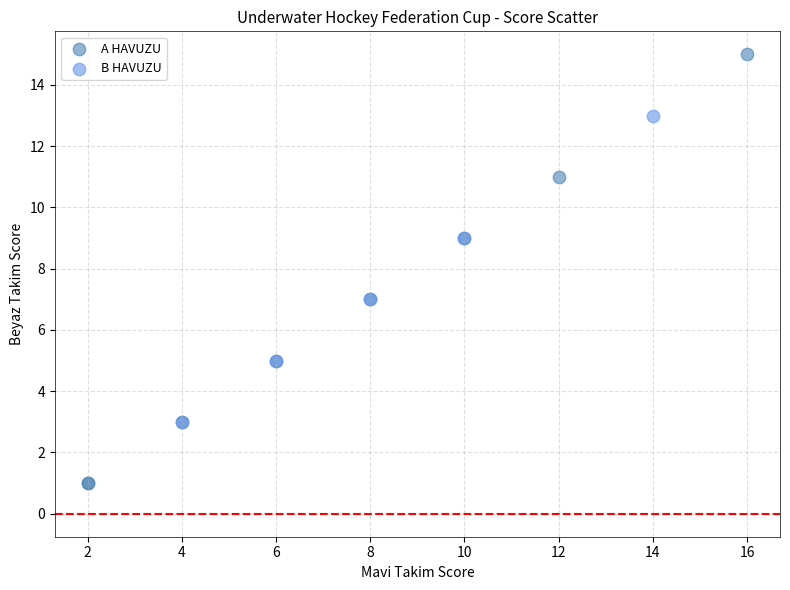

Which series has the widest spread of Y values?

A HAVUZU